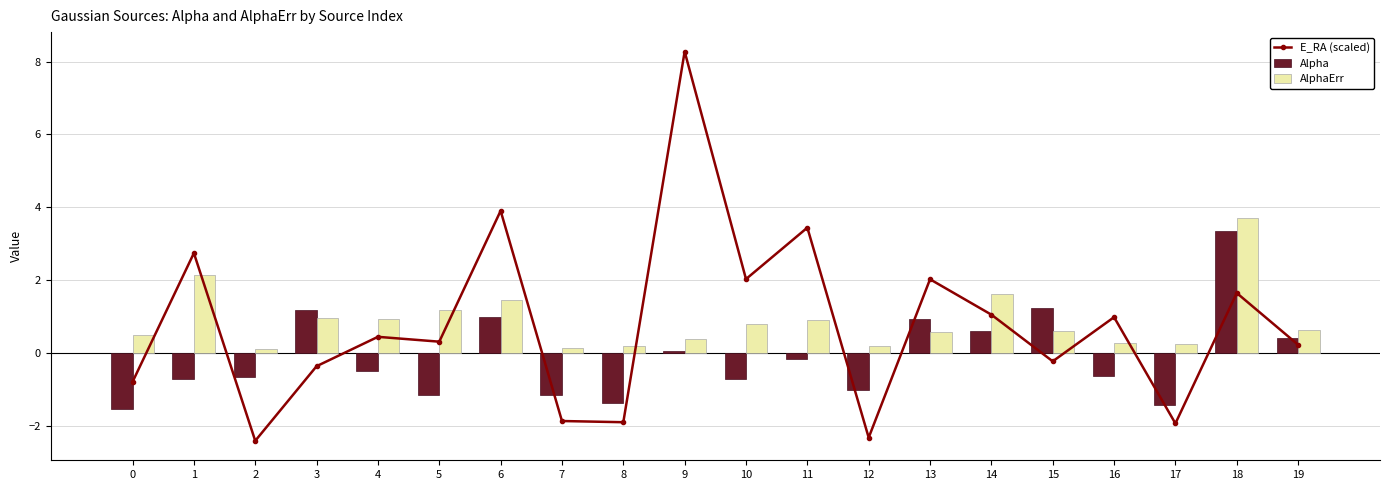

What is the sum of all AlphaErr values?

17.4